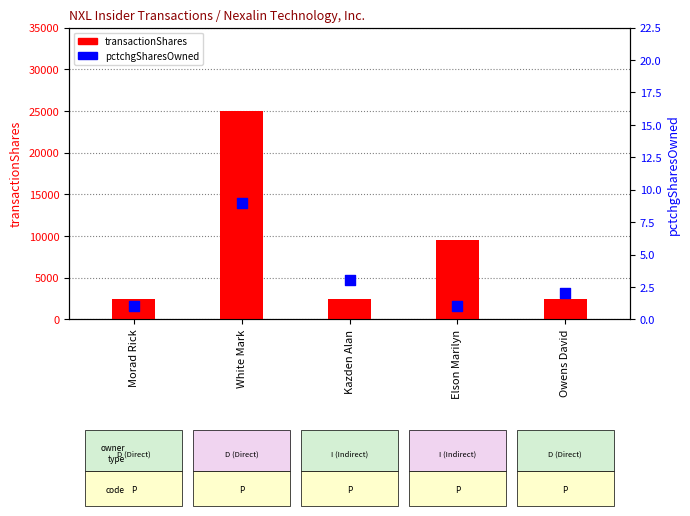

Which series has the largest total across all categories?

transactionShares